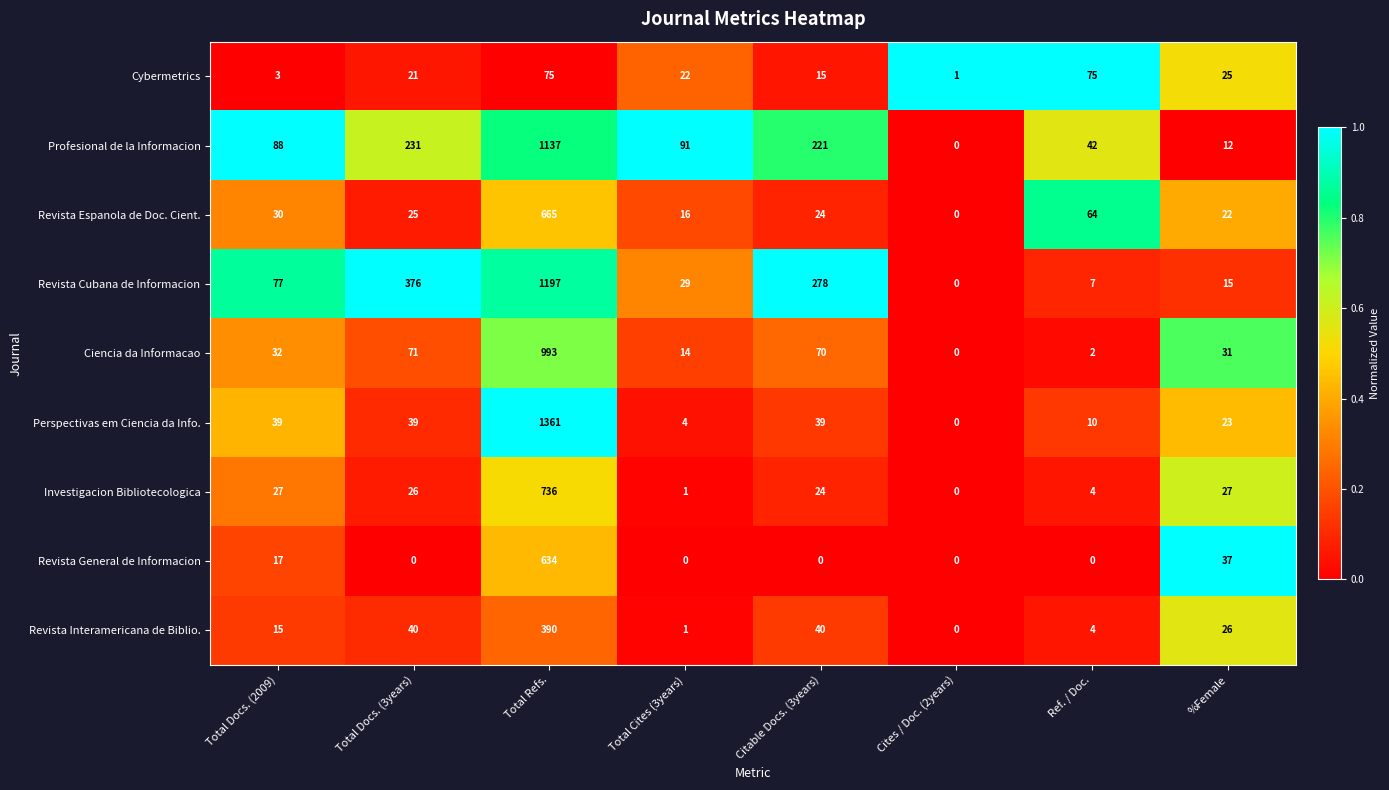

Between Total Refs. and Total Cites (3years), which series saw the biggest shift?

Perspectivas em Ciencia da Info.